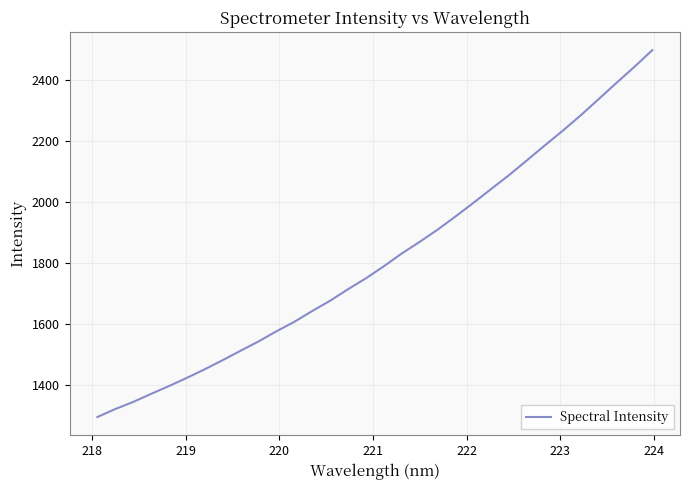

What is the minimum value shown in the chart?

1296.9